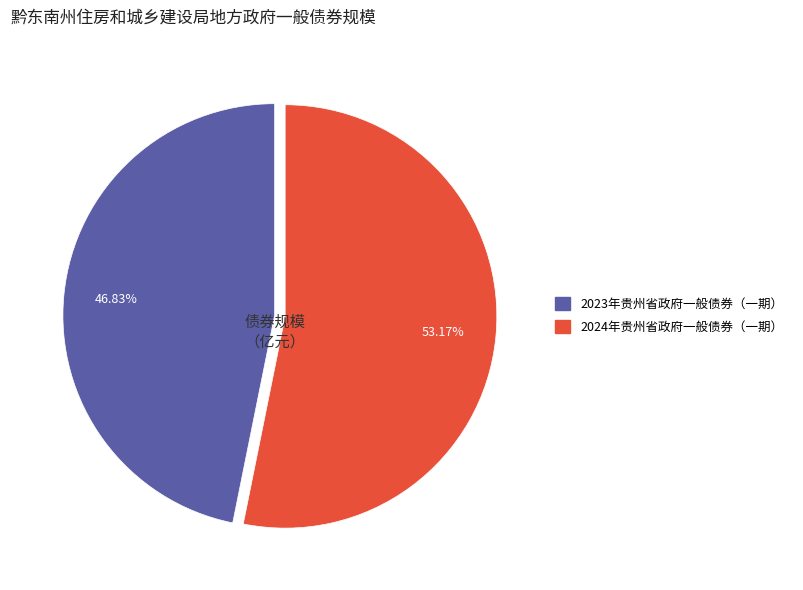

Is there a majority slice in this chart?

Yes